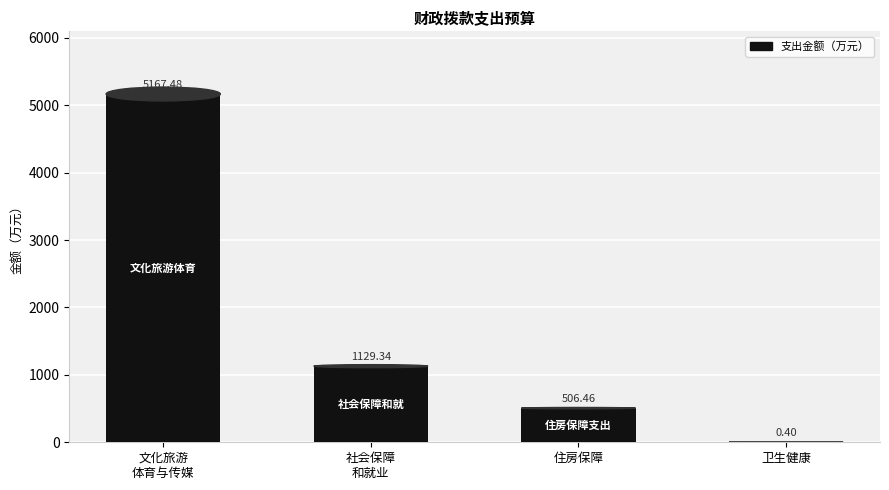

List the labels in order of value, largest first.

文化旅游体育与传媒支出, 社会保障和就业支出, 住房保障支出, 卫生健康支出